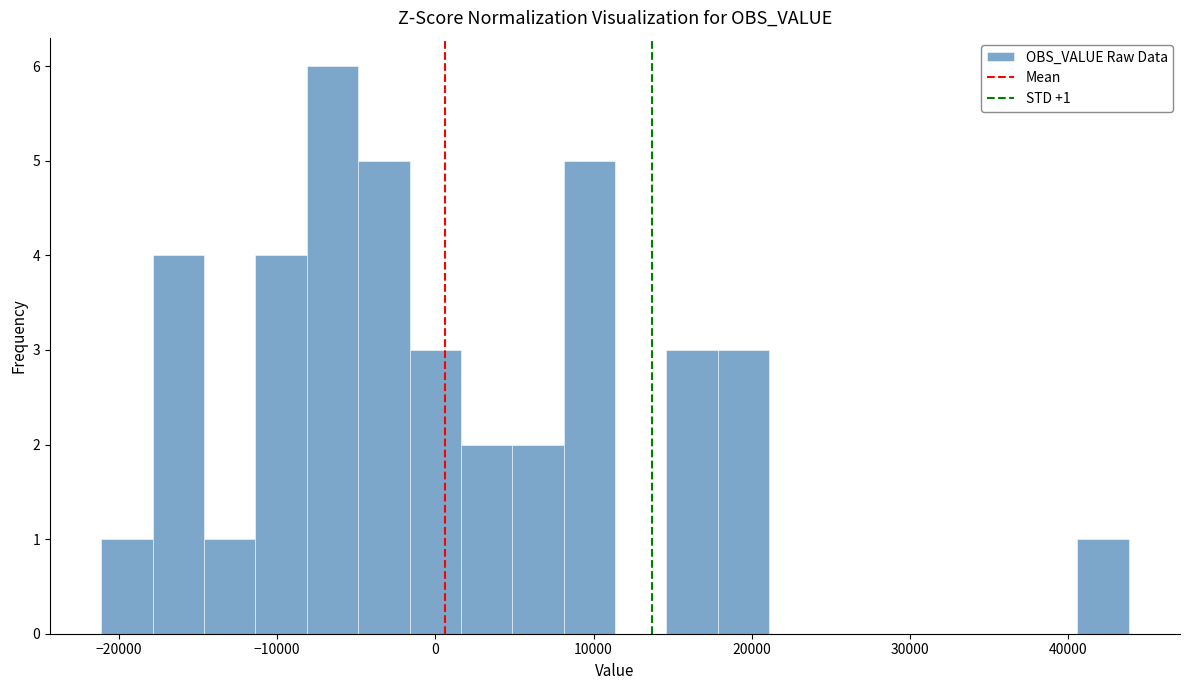

Around what value on the x-axis is the tallest bar? Give the approximate position of its centre, as read against the axis.

-7000